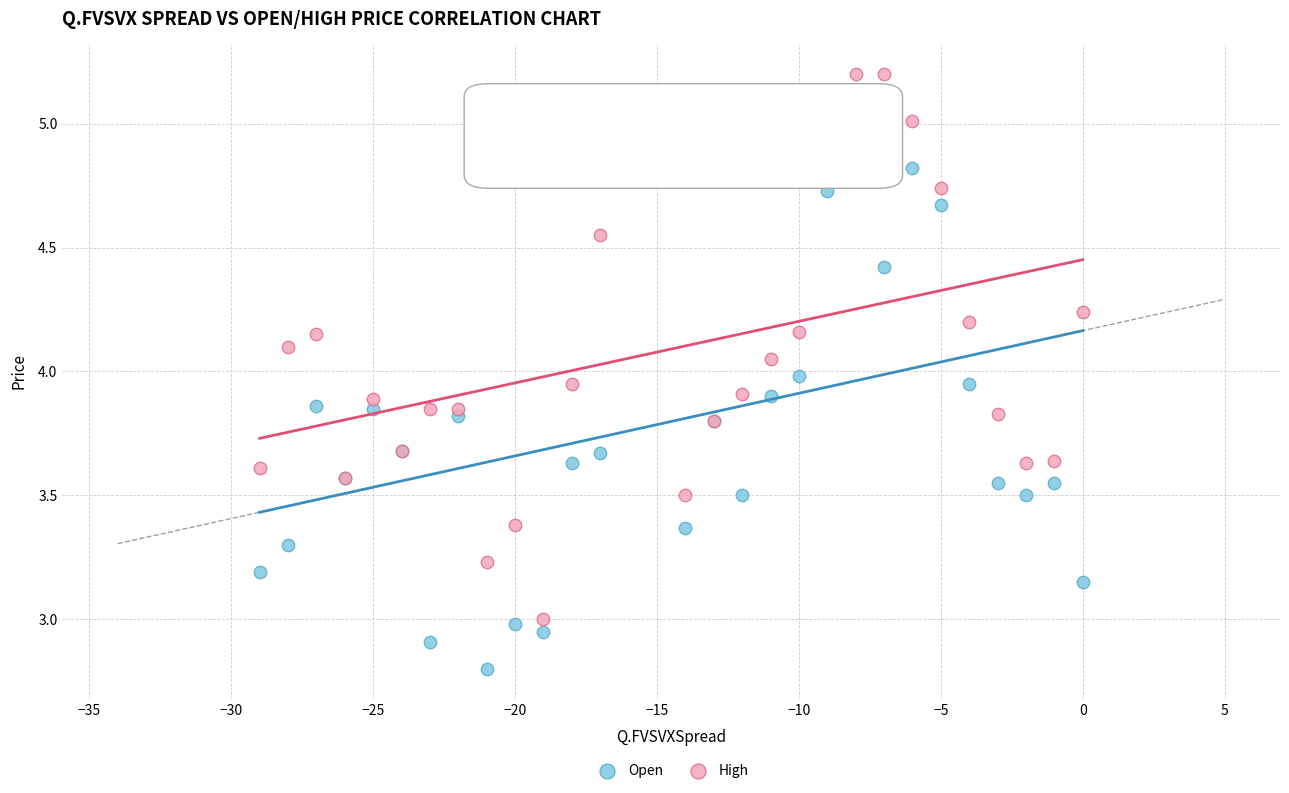

What is the X range (max minus min) for the scatter plot?

29.0